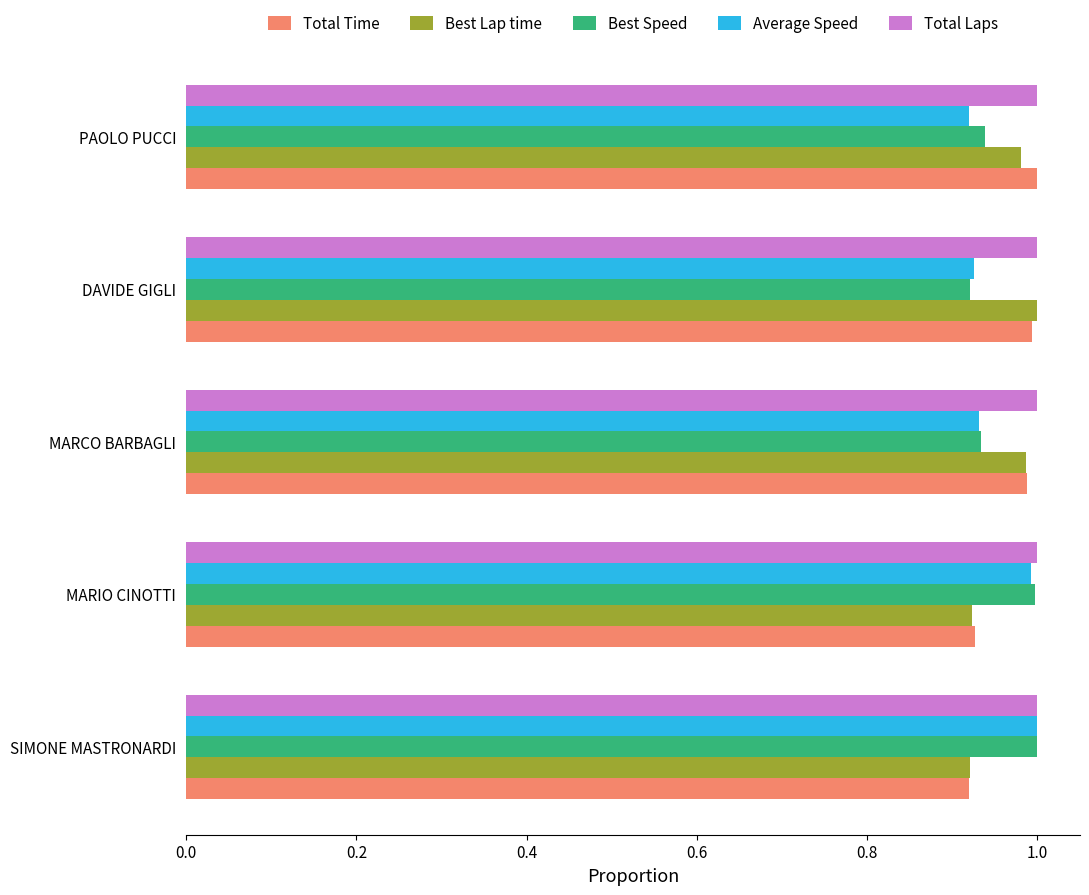

How many Best Lap time values are between 0 and 1?

5